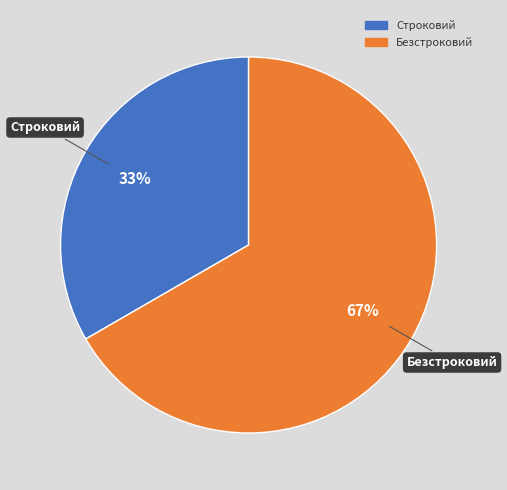

What is the ratio of the value at Строковий to the value at Безстроковий?

0.5